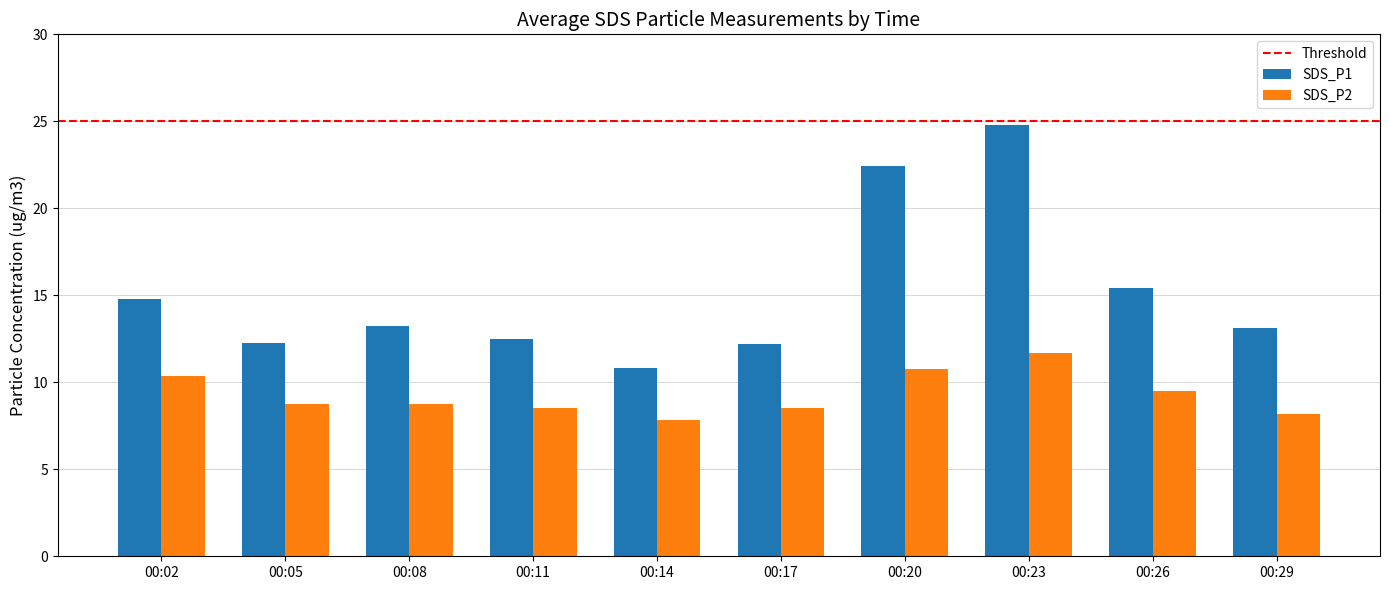

Which category has the highest value in the SDS_P2 series?

00:23